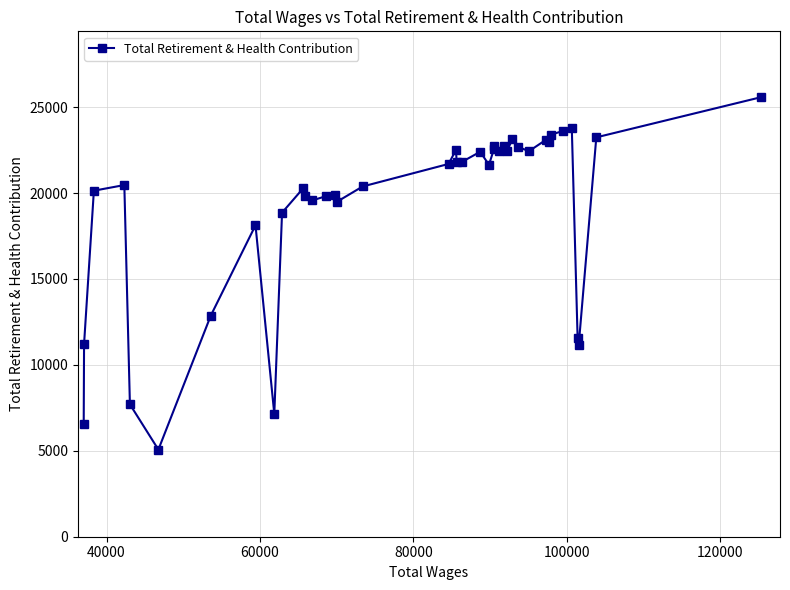

True or false: the data has more than 2 interior local peaks.

True